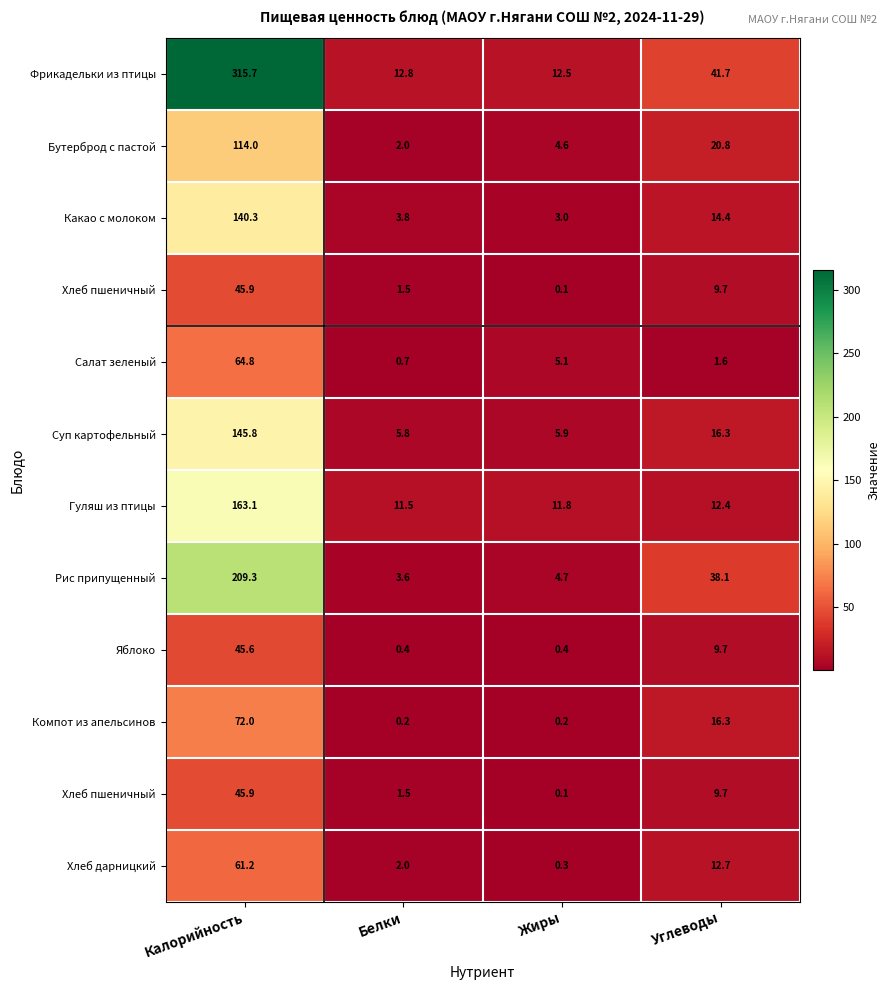

What is the total value across all series at Белки?

45.8